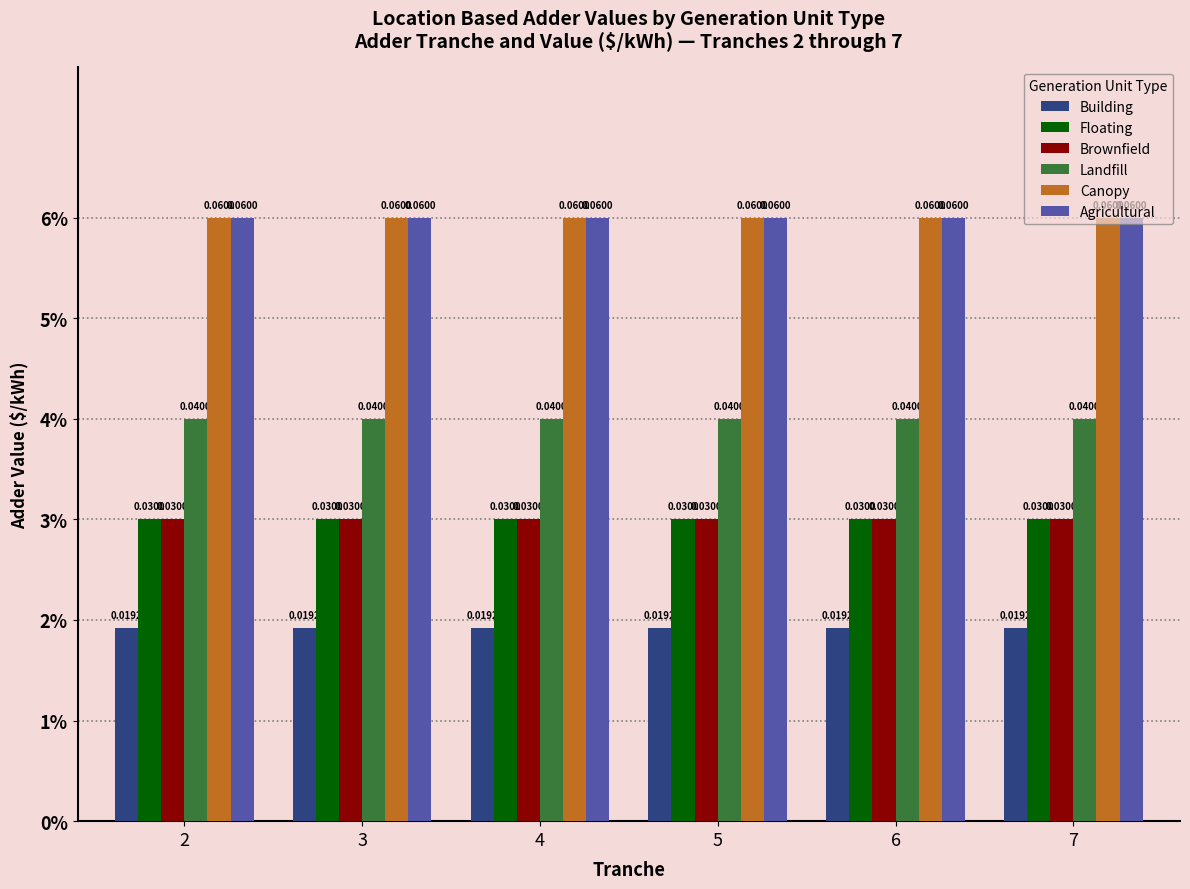

Does the chart contain any negative values?

No